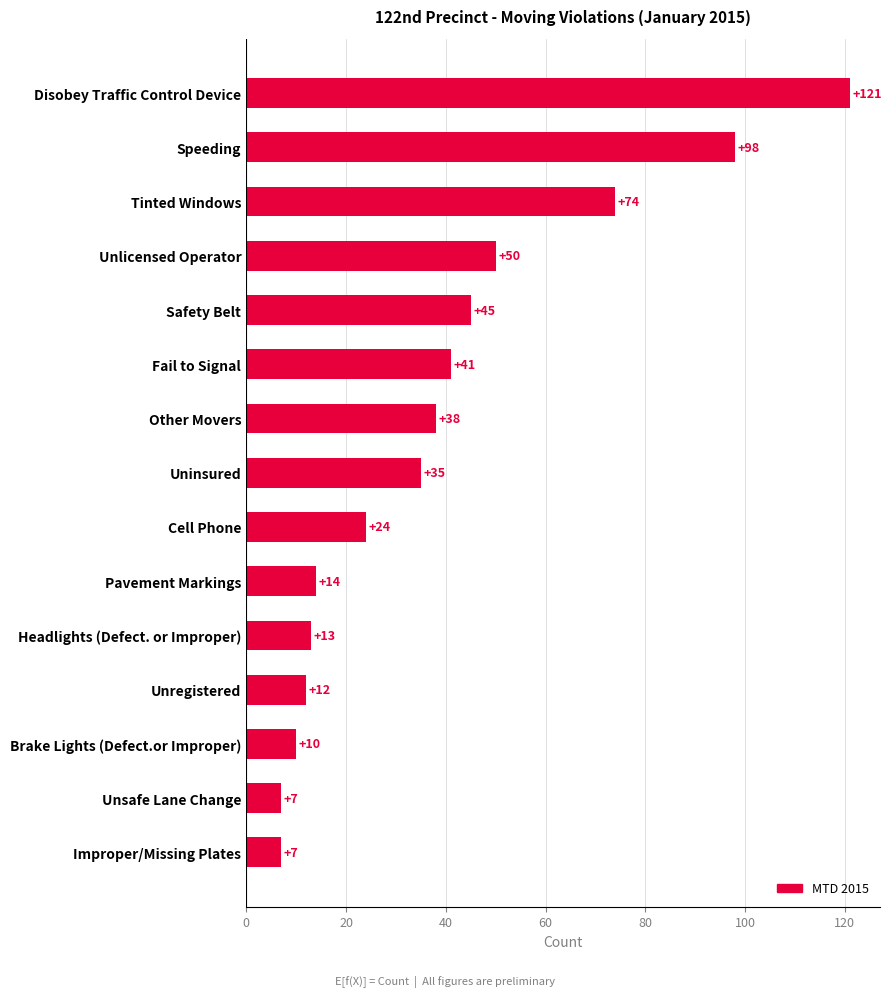

Where is the data nearest to the value 64?

Tinted Windows